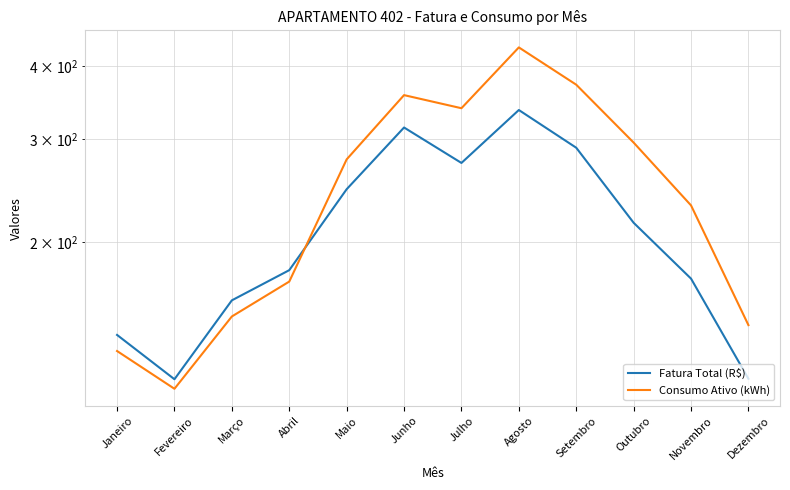

How many lines are shown in the chart?

2